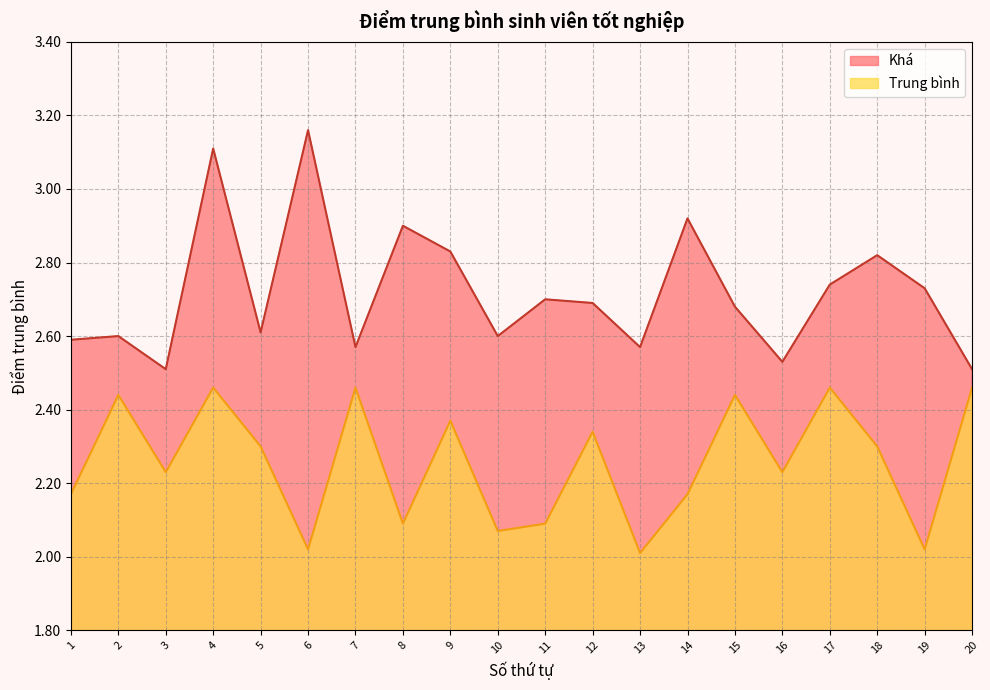

True or false: Khá and Trung bình cross at least once.

False